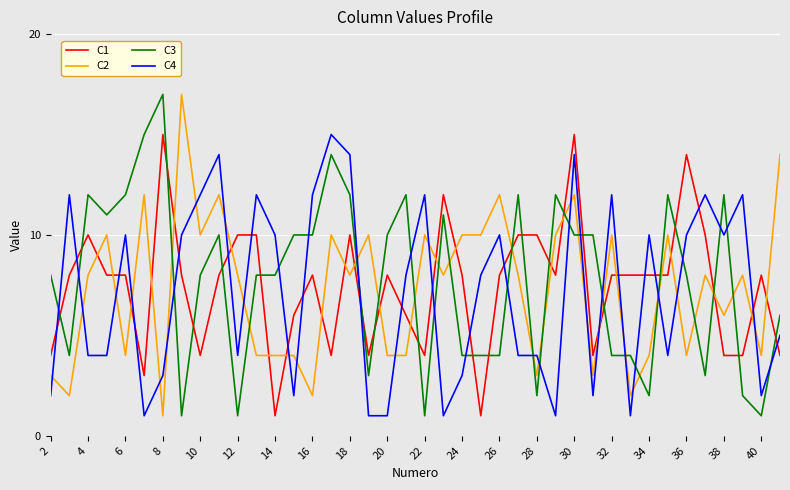

What is the greatest value displayed?

17